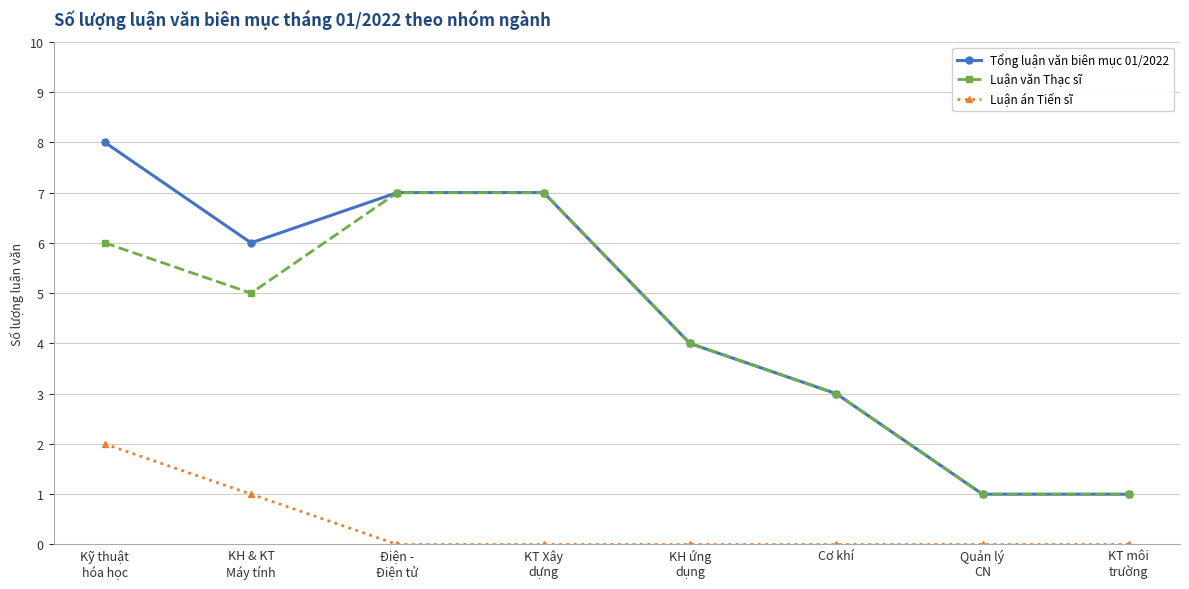

True or false: Luận án Tiến sĩ and Tổng luận văn biên mục 01/2022 intersect in this chart.

False